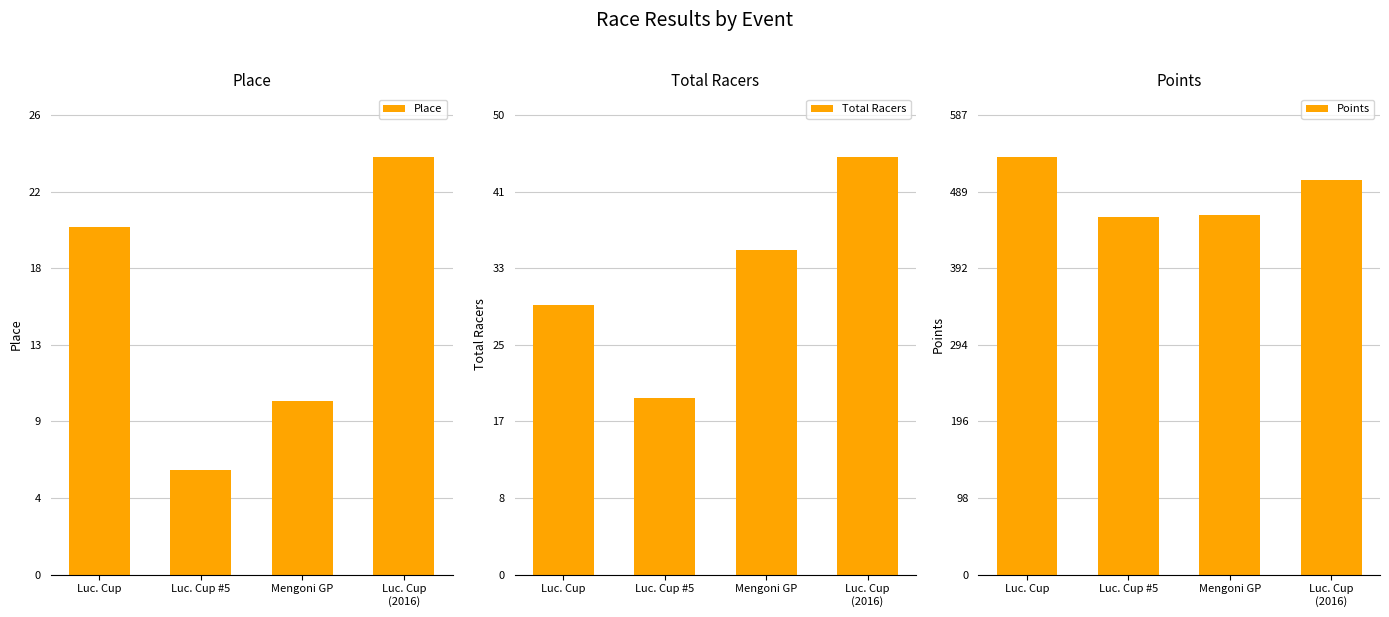

What are all the series names shown in the legend?

Place, Total Racers, Points